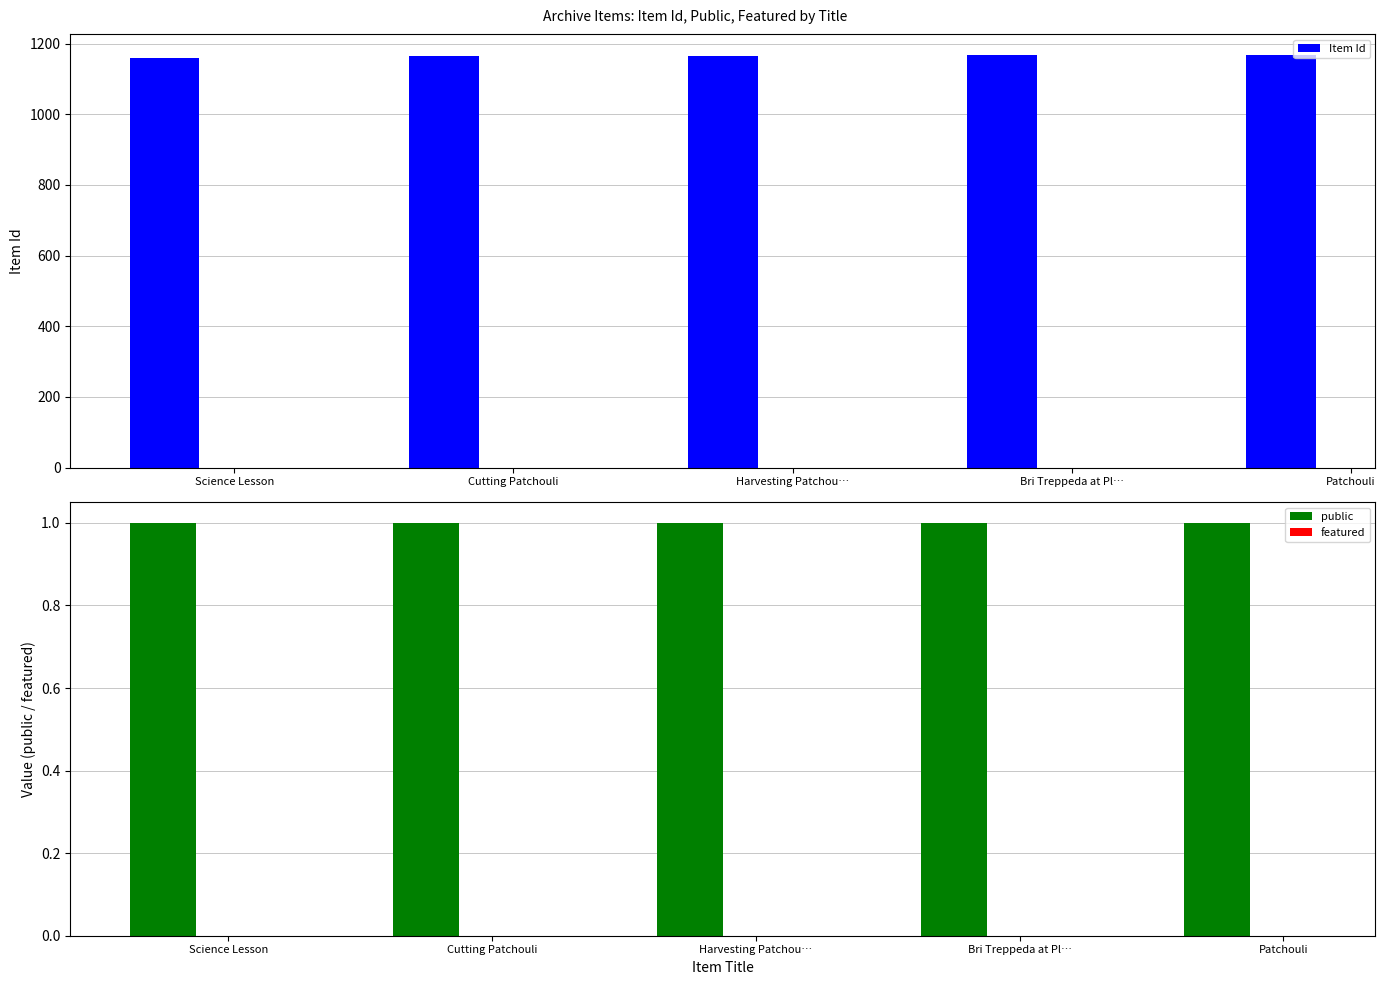

Read the Item Id value at Cutting Patchouli.

1164